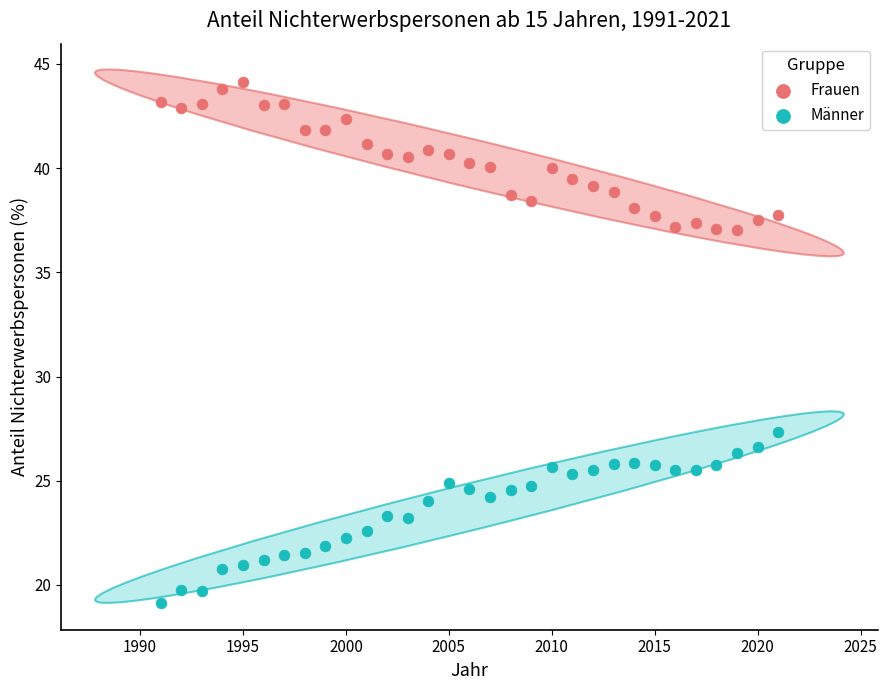

What is the X range (max minus min) for the scatter plot?

30.0